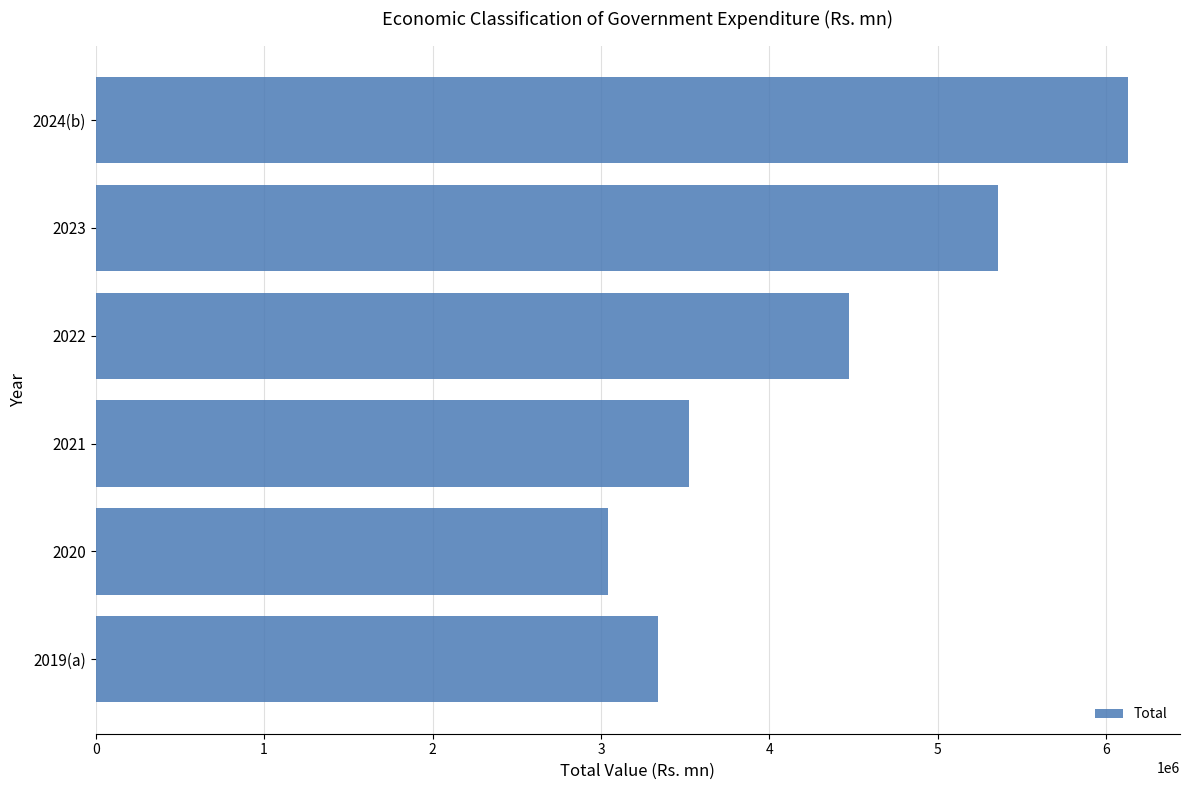

Which category has the highest value across all series?

2024(b)